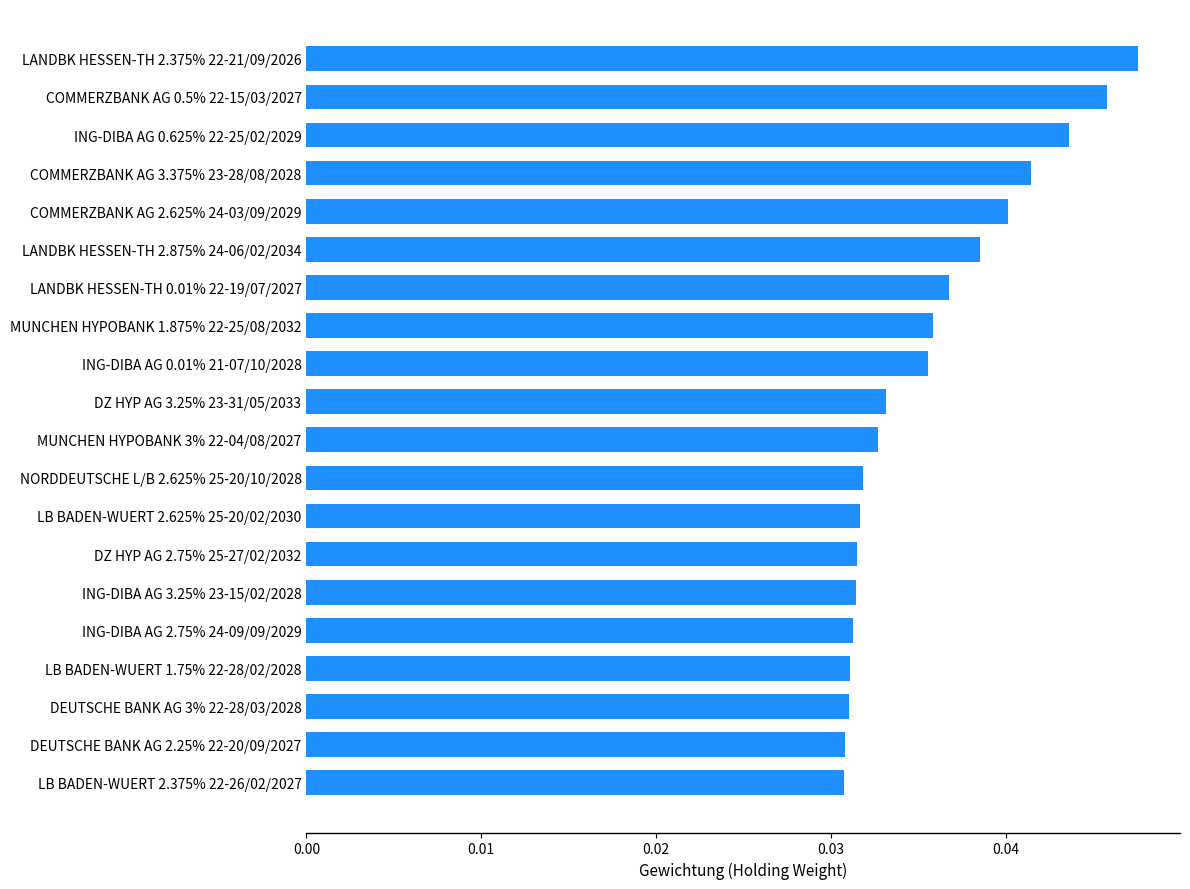

The value at MUNCHEN HYPOBANK 1.875% 22-25/08/2032 is 0.1. True or false?

False